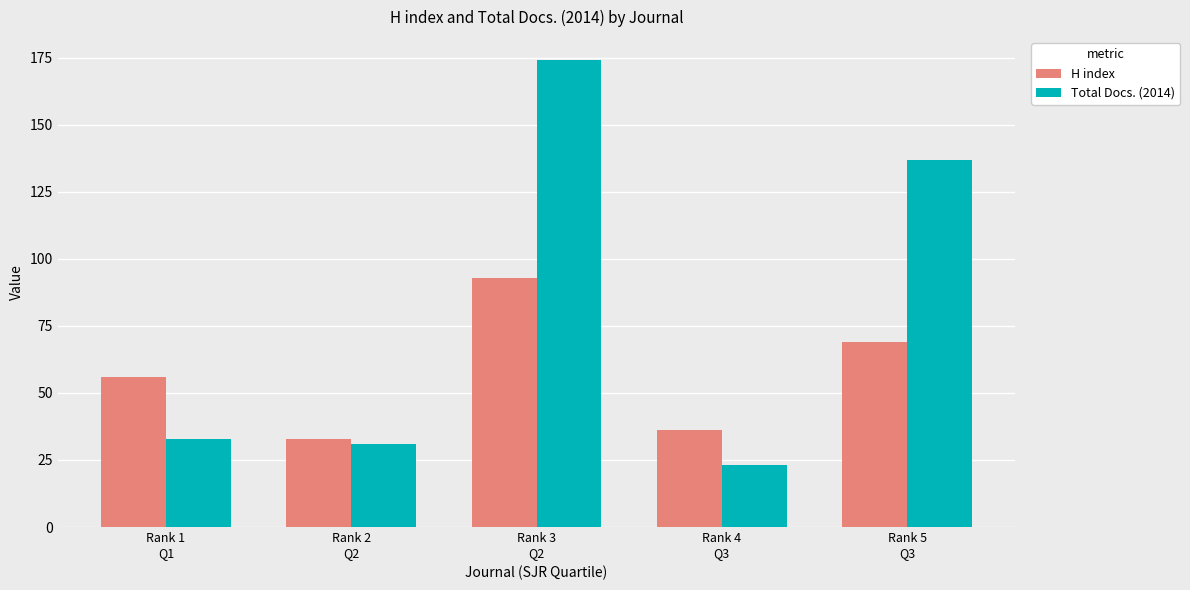

Count the number of categories in the chart.

5